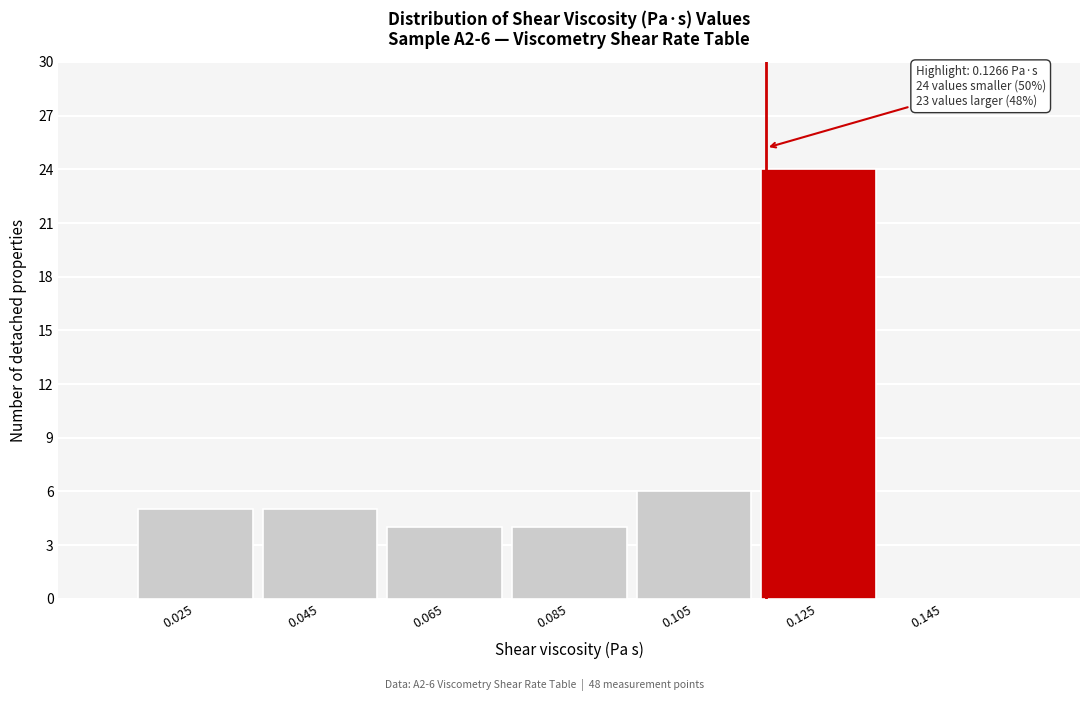

Reading left to right, what are all the values shown in this chart?

0.025=5	0.045=5	0.065=4	0.085=4	0.105=6	0.125=24	0.145=0